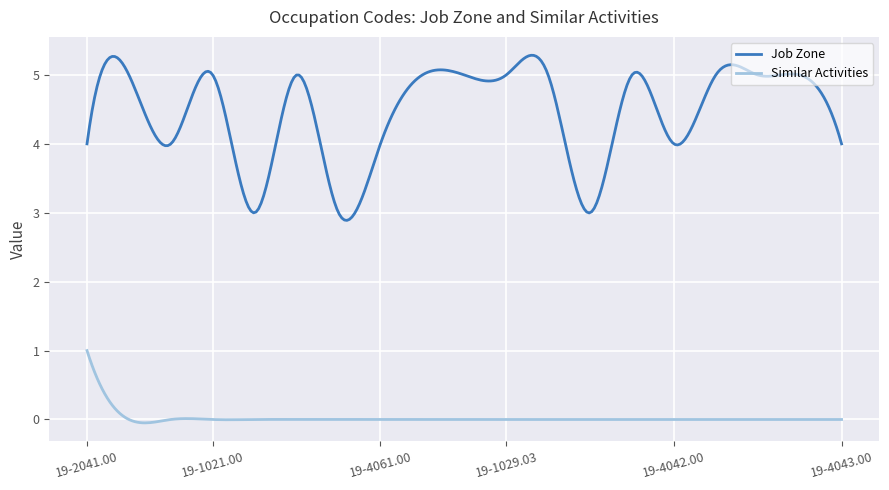

Which series has the largest range (max minus min)?

Job Zone